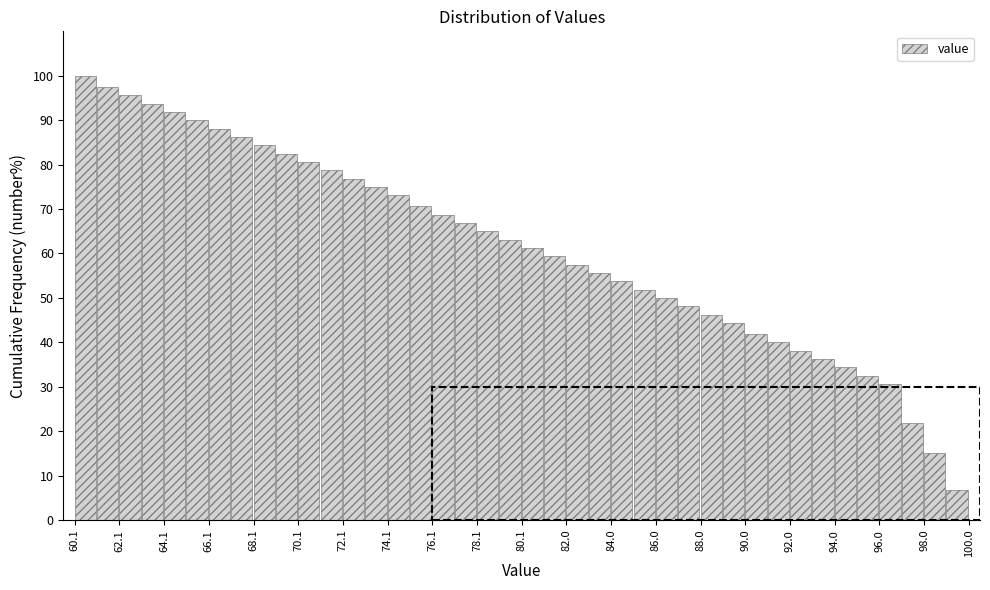

How tall is the bar that spans 61.2 to 62.2 on the x-axis? Neither the bar edges nor the heights are printed on the chart, so give them approximately, as read against the axes.

98